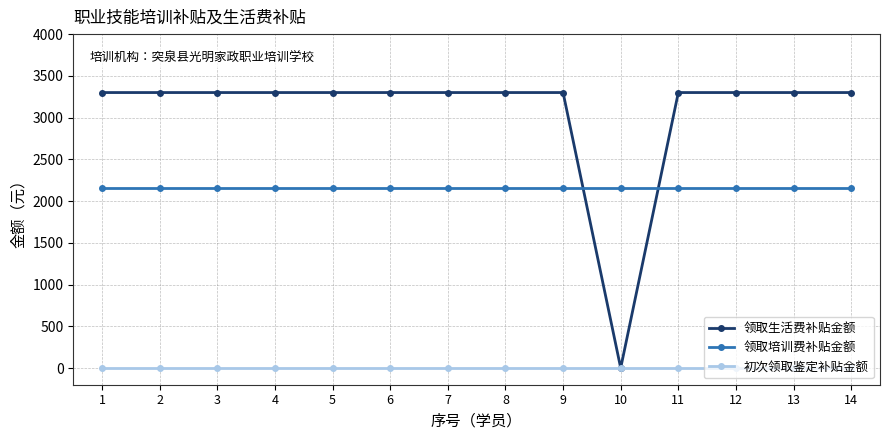

What is the average value of the 领取生活费补贴金额 series?

3064